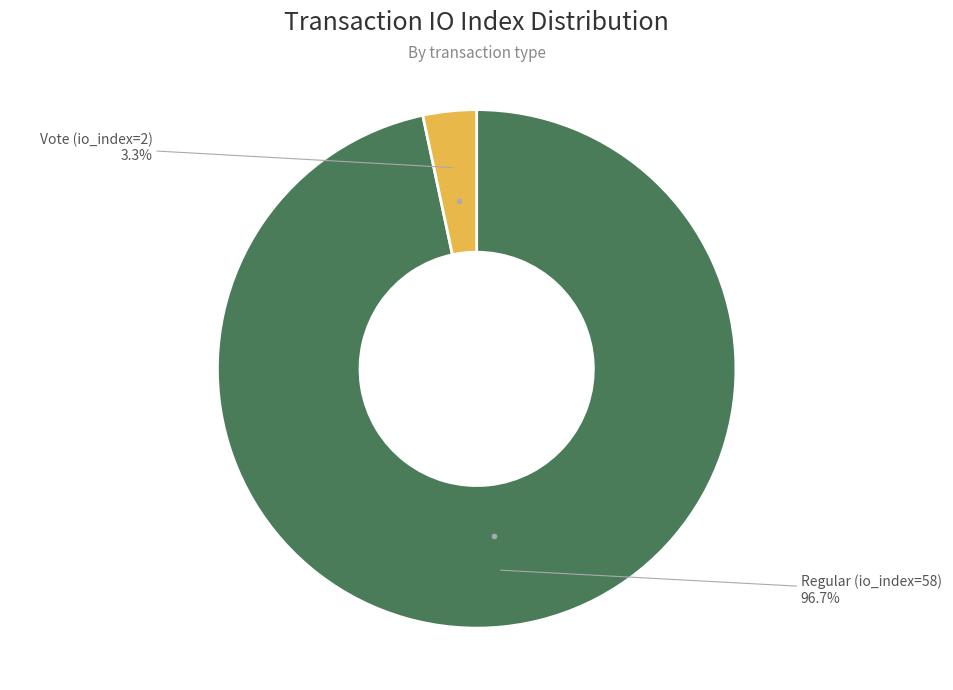

Is there any slice that represents more than half of the pie?

Yes